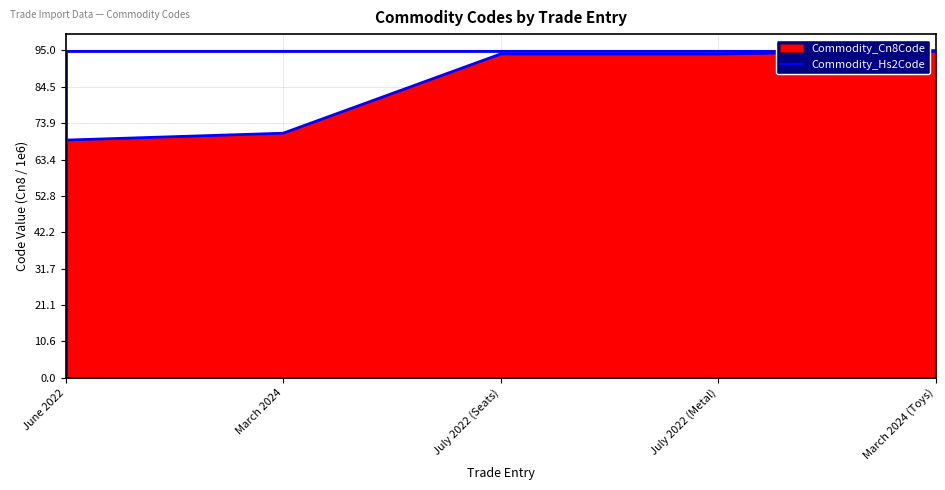

What is the label of the 3rd point from the right?

July 2022 (Seats)